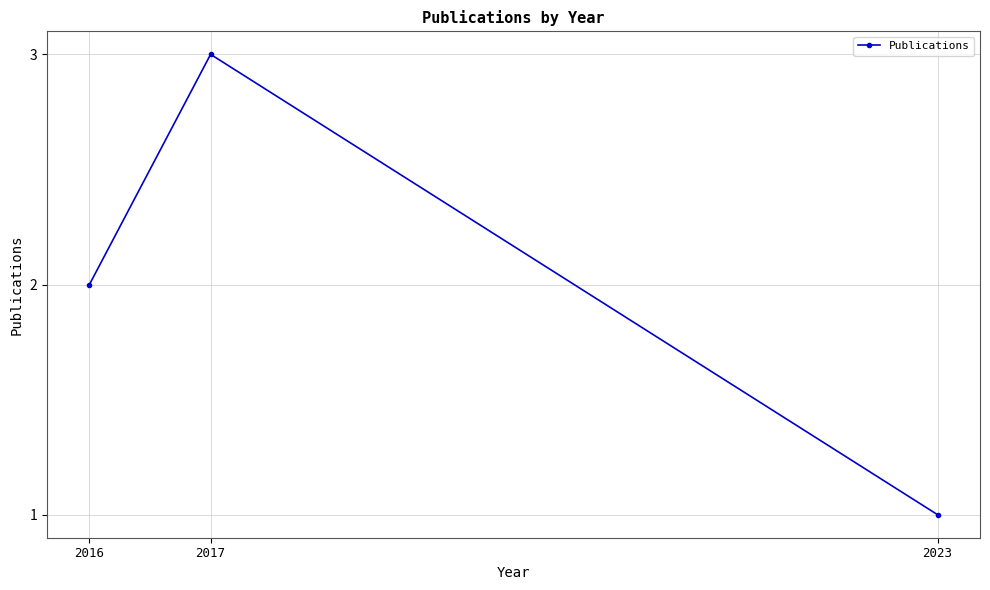

What is the sum of the values at 2023 and 2017?

4